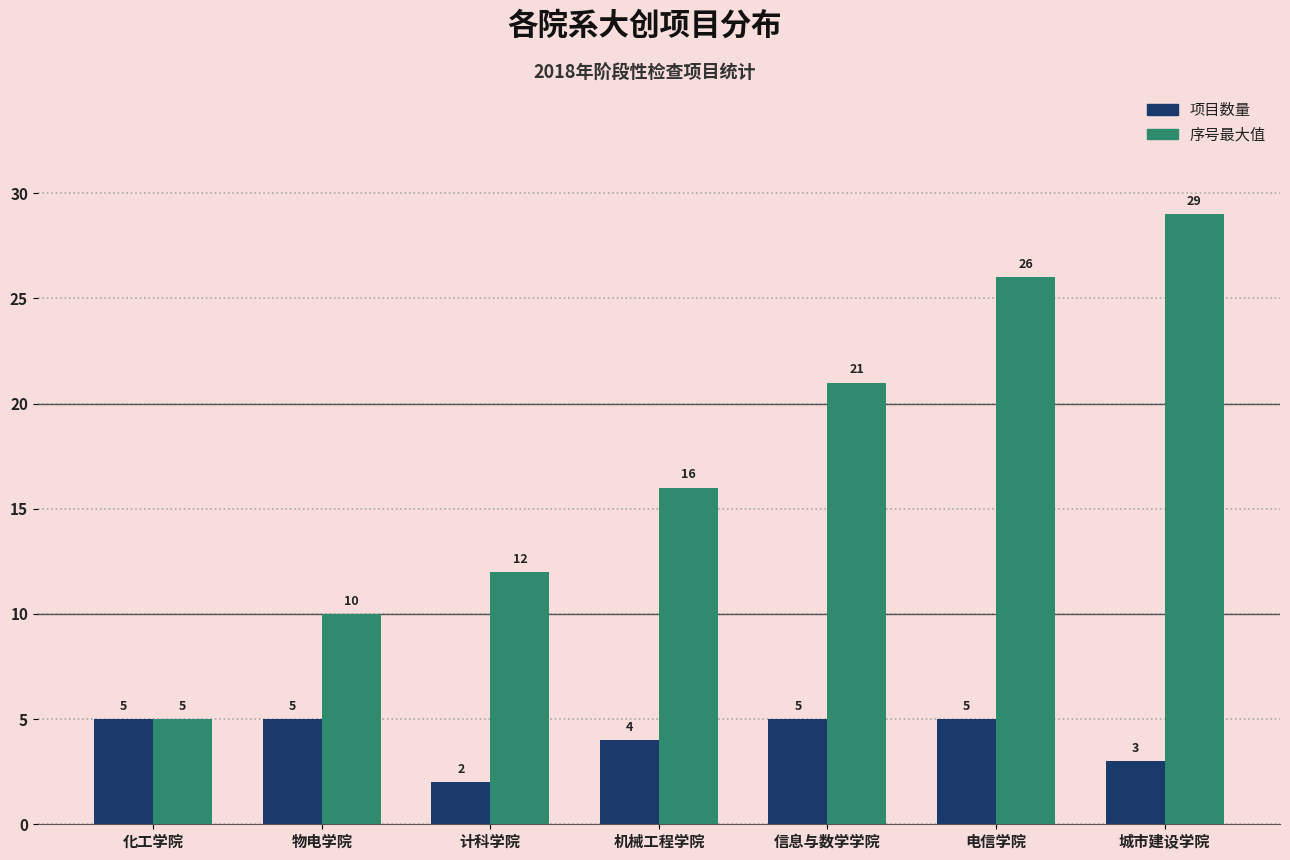

List the series in order of their overall mean, lowest first.

项目数量, 序号最大值